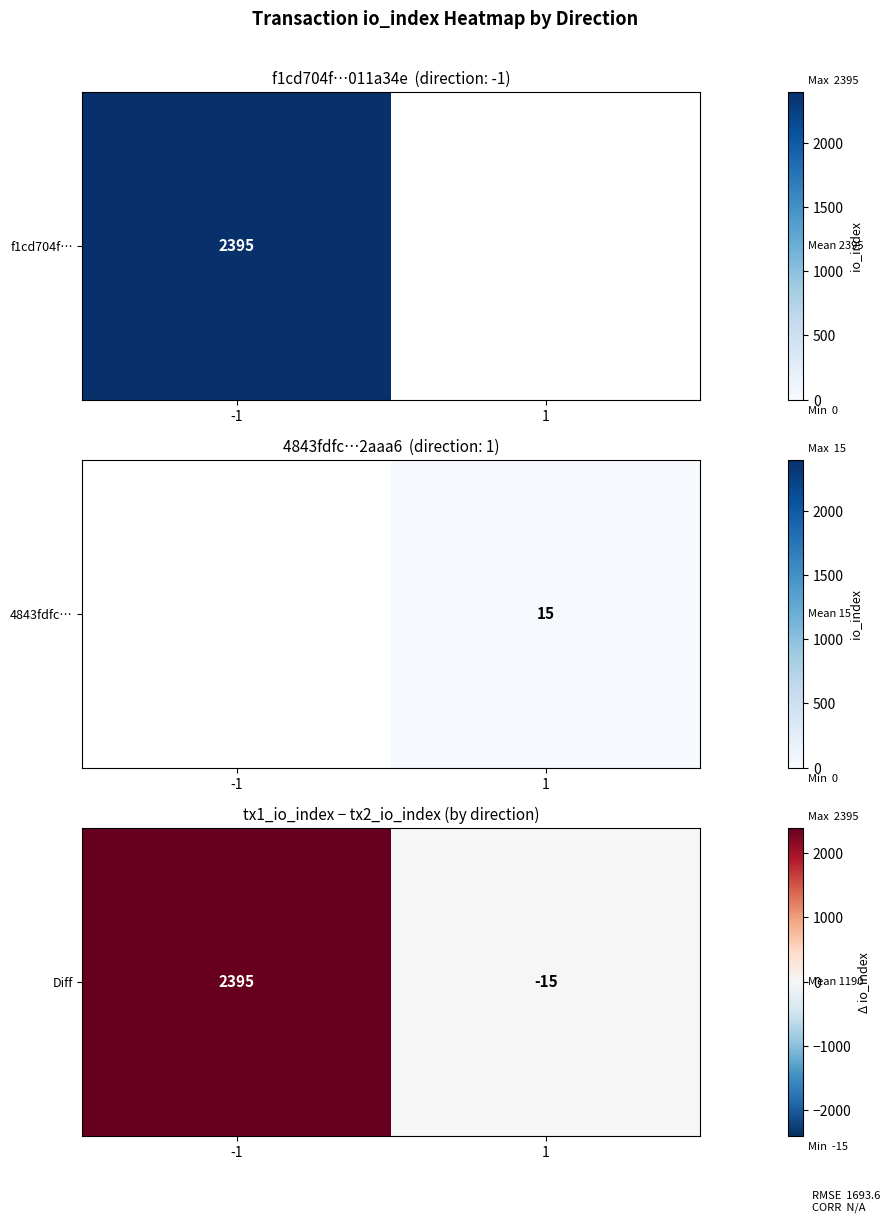

Count the values in the range -15 to 2395.

2